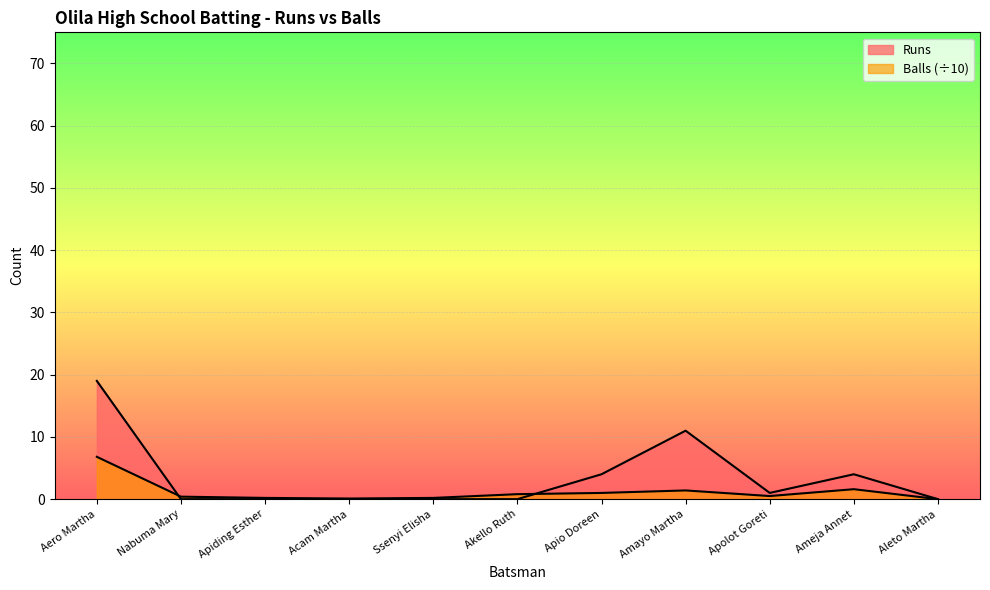

Reading right to left, what are all the values shown in this chart?

Runs: Aleto Martha=0.0	Ameja Annet=4.0	Apolot Goreti=1.0	Amayo Martha=11.0	Apio Doreen=4.0	Akello Ruth=0.0	Ssenyi Elisha=0.0	Acam Martha=0.0	Apiding Esther=0.0	Nabuma Mary=0.0	Aero Martha=19.0
Balls: Aleto Martha=0.0	Ameja Annet=1.6	Apolot Goreti=0.5	Amayo Martha=1.4	Apio Doreen=1.0	Akello Ruth=0.8	Ssenyi Elisha=0.2	Acam Martha=0.1	Apiding Esther=0.2	Nabuma Mary=0.4	Aero Martha=6.8